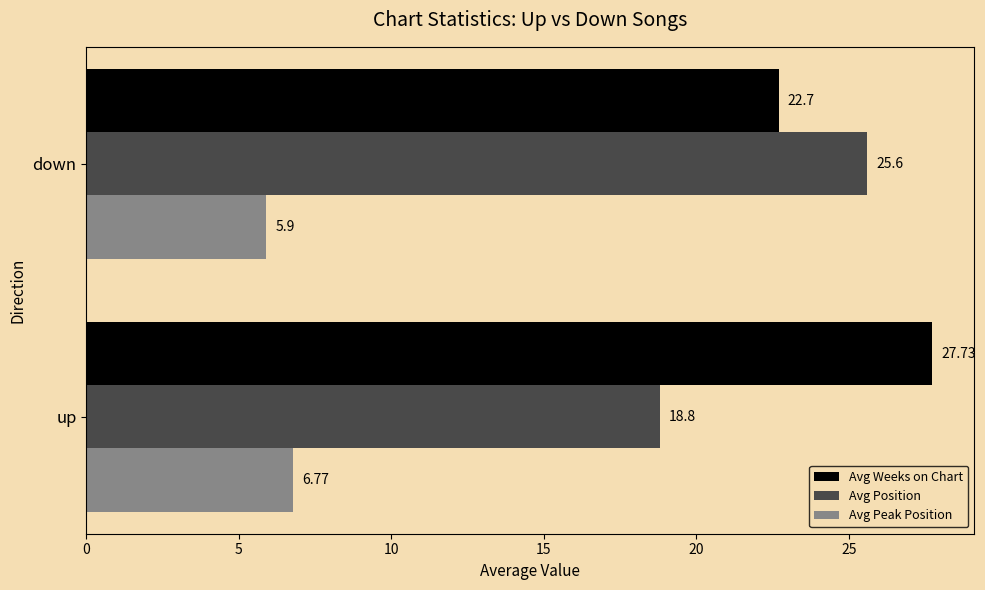

List the series in order of their overall mean, lowest first.

Avg Peak Position, Avg Position, Avg Weeks on Chart